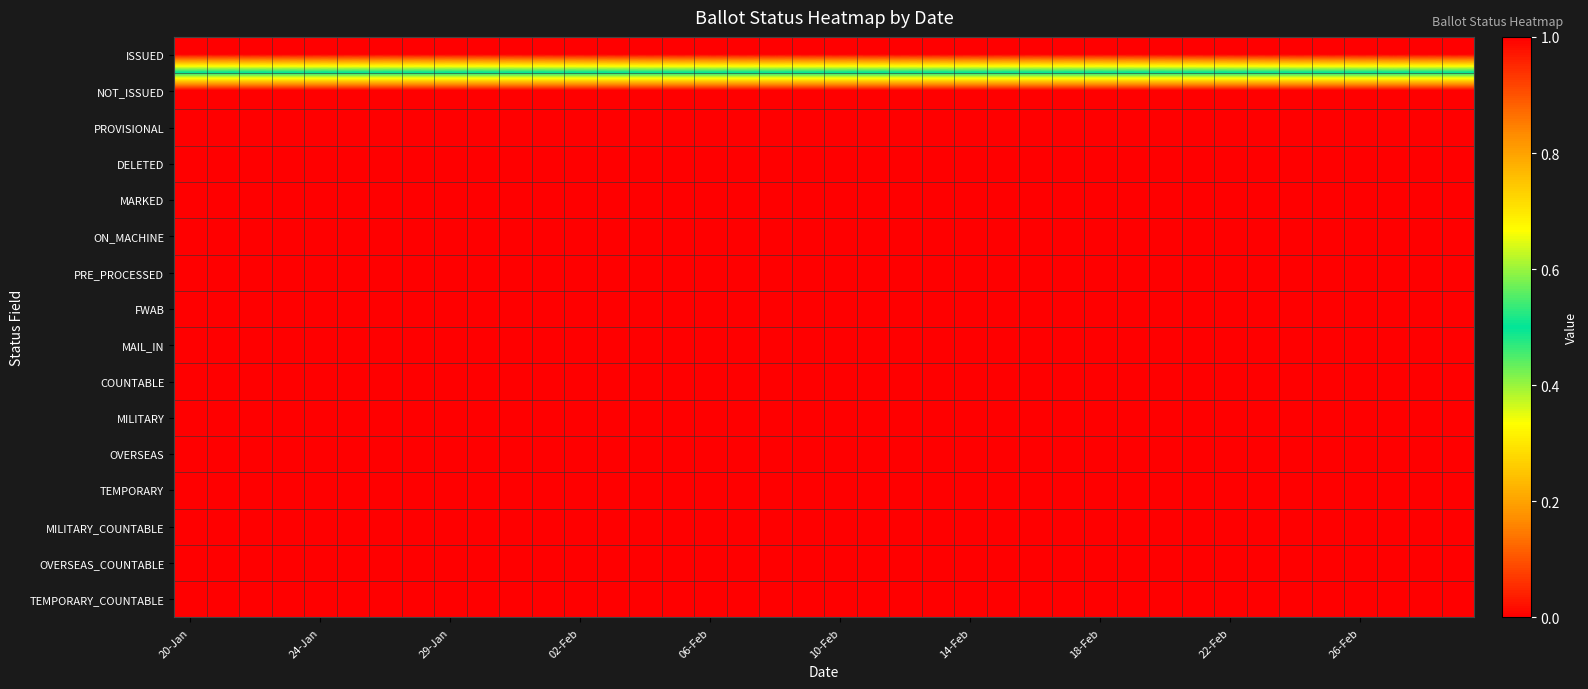

Reading right to left, extract all data points from this chart.

ISSUED: 1	1	1	1	1	1	1	1	1	1	1	1	1	1	1	1	1	1	1	1	1	1	1	1	1	1	1	1	1	1	1	1	1	1	1	1	1	1	1	1
NOT_ISSUED: 0	0	0	0	0	0	0	0	0	0	0	0	0	0	0	0	0	0	0	0	0	0	0	0	0	0	0	0	0	0	0	0	0	0	0	0	0	0	0	0
PROVISIONAL: 0	0	0	0	0	0	0	0	0	0	0	0	0	0	0	0	0	0	0	0	0	0	0	0	0	0	0	0	0	0	0	0	0	0	0	0	0	0	0	0
DELETED: 0	0	0	0	0	0	0	0	0	0	0	0	0	0	0	0	0	0	0	0	0	0	0	0	0	0	0	0	0	0	0	0	0	0	0	0	0	0	0	0
MARKED: 0	0	0	0	0	0	0	0	0	0	0	0	0	0	0	0	0	0	0	0	0	0	0	0	0	0	0	0	0	0	0	0	0	0	0	0	0	0	0	0
ON_MACHINE: 0	0	0	0	0	0	0	0	0	0	0	0	0	0	0	0	0	0	0	0	0	0	0	0	0	0	0	0	0	0	0	0	0	0	0	0	0	0	0	0
PRE_PROCESSED: 0	0	0	0	0	0	0	0	0	0	0	0	0	0	0	0	0	0	0	0	0	0	0	0	0	0	0	0	0	0	0	0	0	0	0	0	0	0	0	0
FWAB: 0	0	0	0	0	0	0	0	0	0	0	0	0	0	0	0	0	0	0	0	0	0	0	0	0	0	0	0	0	0	0	0	0	0	0	0	0	0	0	0
MAIL_IN: 0	0	0	0	0	0	0	0	0	0	0	0	0	0	0	0	0	0	0	0	0	0	0	0	0	0	0	0	0	0	0	0	0	0	0	0	0	0	0	0
COUNTABLE: 0	0	0	0	0	0	0	0	0	0	0	0	0	0	0	0	0	0	0	0	0	0	0	0	0	0	0	0	0	0	0	0	0	0	0	0	0	0	0	0
MILITARY: 0	0	0	0	0	0	0	0	0	0	0	0	0	0	0	0	0	0	0	0	0	0	0	0	0	0	0	0	0	0	0	0	0	0	0	0	0	0	0	0
OVERSEAS: 0	0	0	0	0	0	0	0	0	0	0	0	0	0	0	0	0	0	0	0	0	0	0	0	0	0	0	0	0	0	0	0	0	0	0	0	0	0	0	0
TEMPORARY: 0	0	0	0	0	0	0	0	0	0	0	0	0	0	0	0	0	0	0	0	0	0	0	0	0	0	0	0	0	0	0	0	0	0	0	0	0	0	0	0
MILITARY_COUNTABLE: 0	0	0	0	0	0	0	0	0	0	0	0	0	0	0	0	0	0	0	0	0	0	0	0	0	0	0	0	0	0	0	0	0	0	0	0	0	0	0	0
OVERSEAS_COUNTABLE: 0	0	0	0	0	0	0	0	0	0	0	0	0	0	0	0	0	0	0	0	0	0	0	0	0	0	0	0	0	0	0	0	0	0	0	0	0	0	0	0
TEMPORARY_COUNTABLE: 0	0	0	0	0	0	0	0	0	0	0	0	0	0	0	0	0	0	0	0	0	0	0	0	0	0	0	0	0	0	0	0	0	0	0	0	0	0	0	0